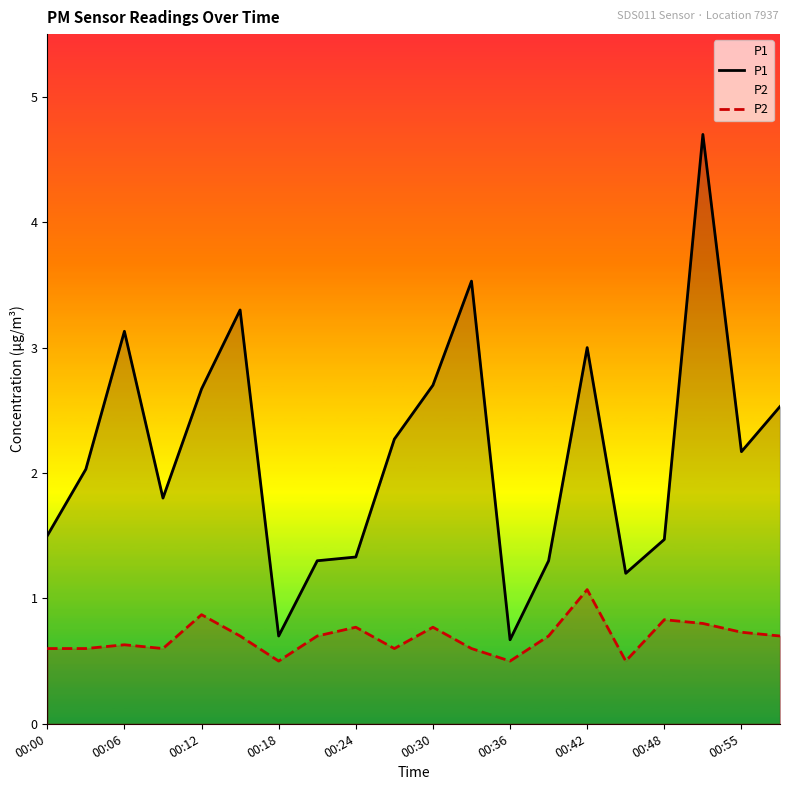

True or false: P1 and P2 intersect in this chart.

False